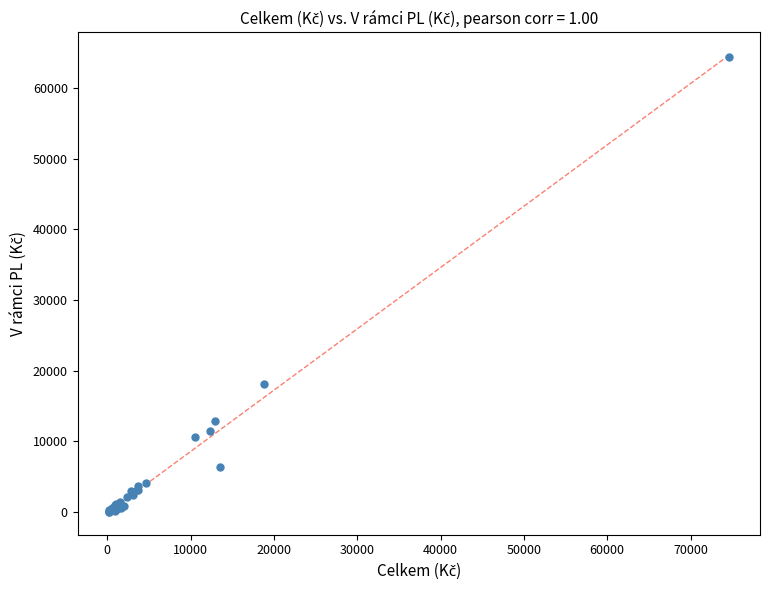

What Y value in the scatter plot is closest to 32200?

18080.4